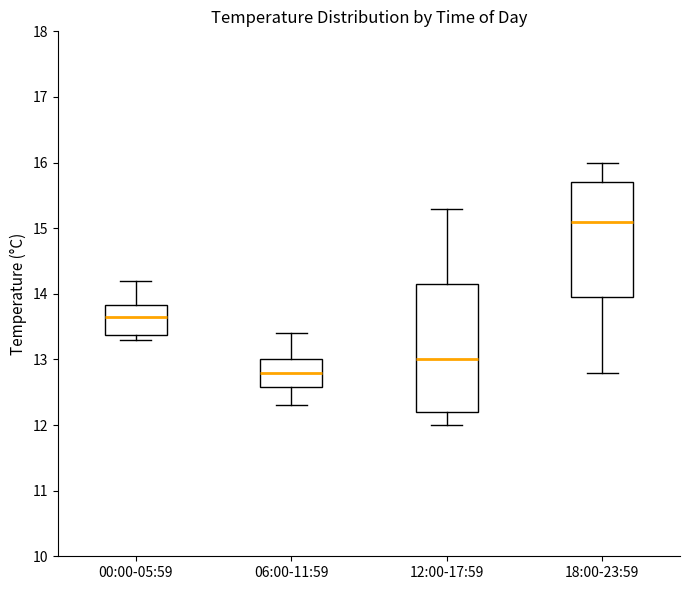

Reading left to right, transcribe this box plot: for each box, give where its median line is, the range the box spans, and where its two whiskers end, as read against the y-axis. The values are not printed on the chart, so give them approximately, as read against the axis.

00:00-05:59: median 13.7, box 13.4 to 13.8, whiskers 13.3 to 14.2
06:00-11:59: median 12.8, box 12.6 to 13.0, whiskers 12.3 to 13.4
12:00-17:59: median 13.0, box 12.2 to 14.2, whiskers 12.0 to 15.3
18:00-23:59: median 15.1, box 14.0 to 15.7, whiskers 12.8 to 16.0